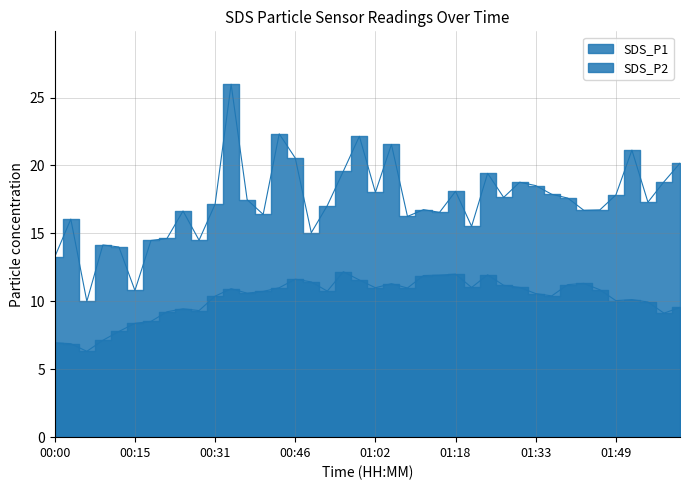

Rank the series by their average value, from highest to lowest.

SDS_P1, SDS_P2